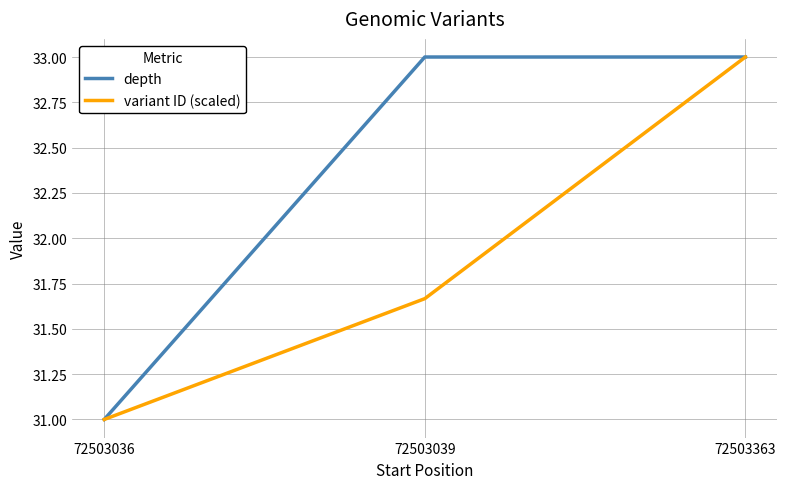

Which series has the largest total across all categories?

depth